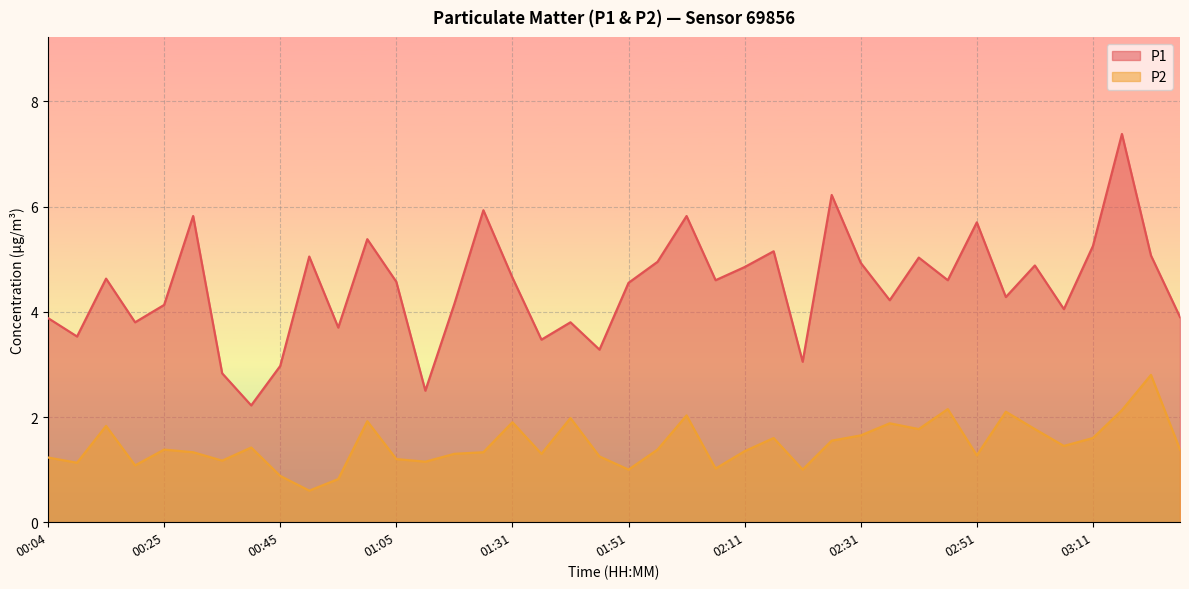

What are all the series names shown in the legend?

P1, P2